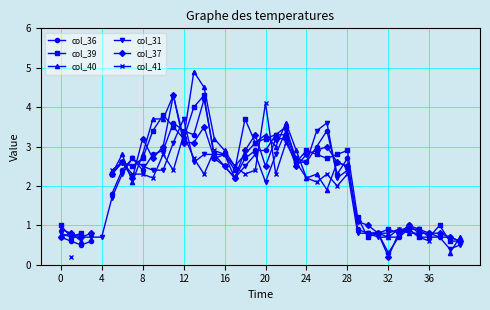

How many times do col_31 and col_37 cross each other?

14